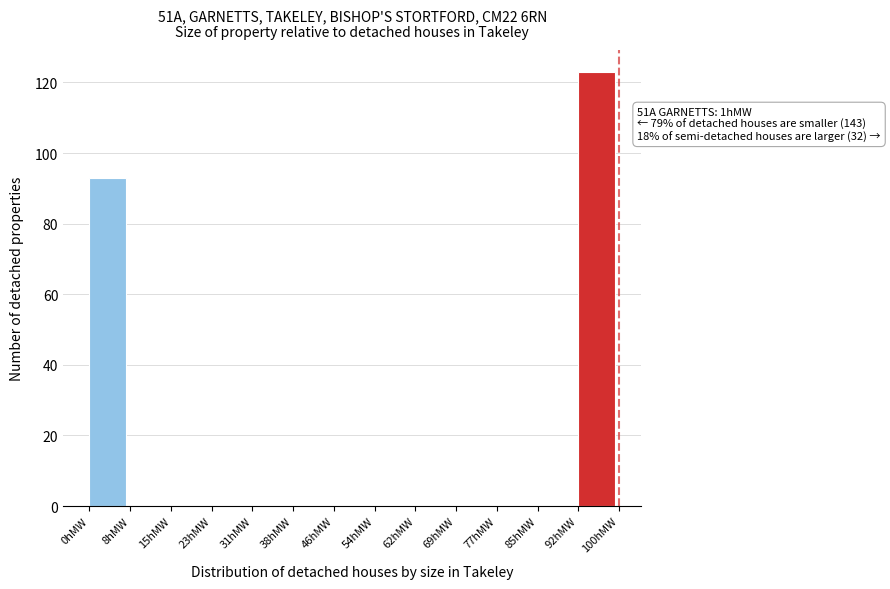

Reading left to right, transcribe all the data shown in this chart.

0hMW=93	8hMW=0	15hMW=0	23hMW=0	31hMW=0	38hMW=0	46hMW=0	54hMW=0	62hMW=0	69hMW=0	77hMW=0	85hMW=0	92hMW=123